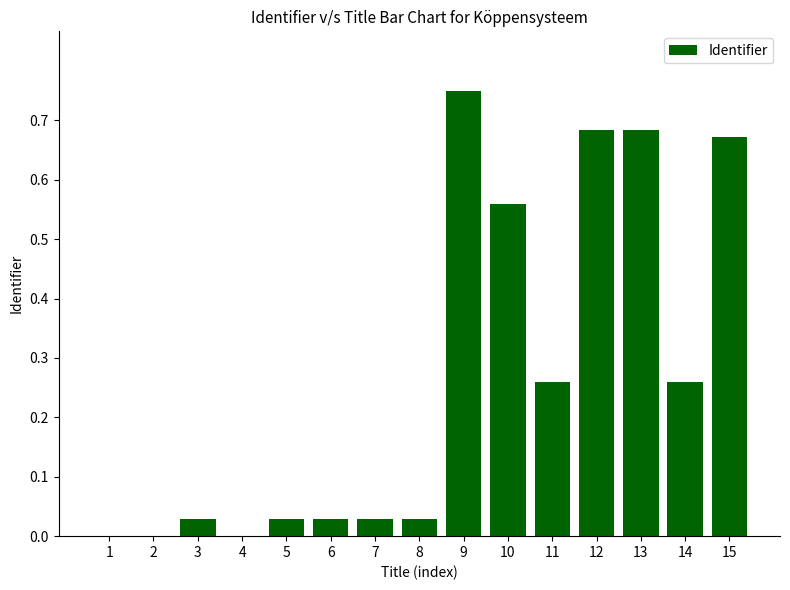

The chart shows a value of 0.1 at 14. True or false?

False